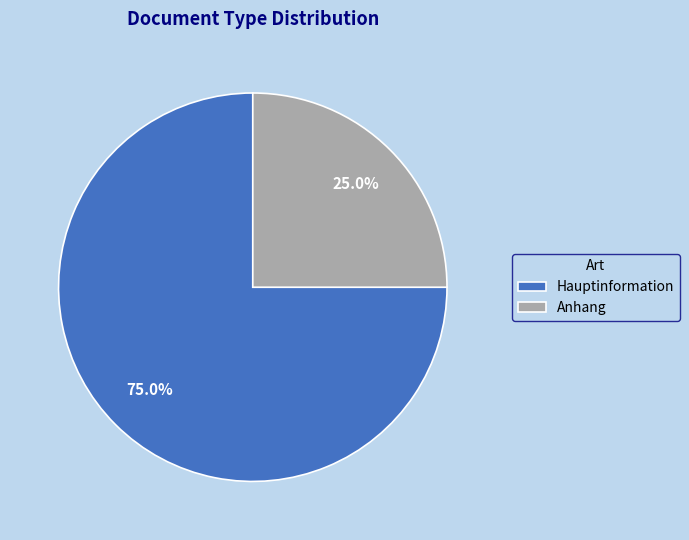

Is it true that Hauptinformation is 83% of the pie?

False